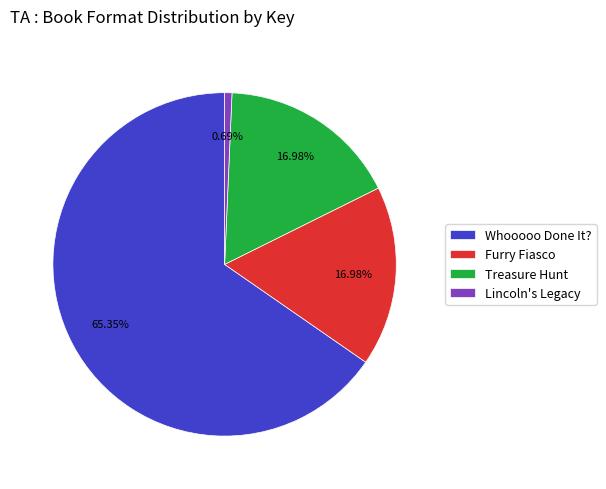

Which has a higher value, Whooooo Done It? or Lincoln's Legacy?

Whooooo Done It?